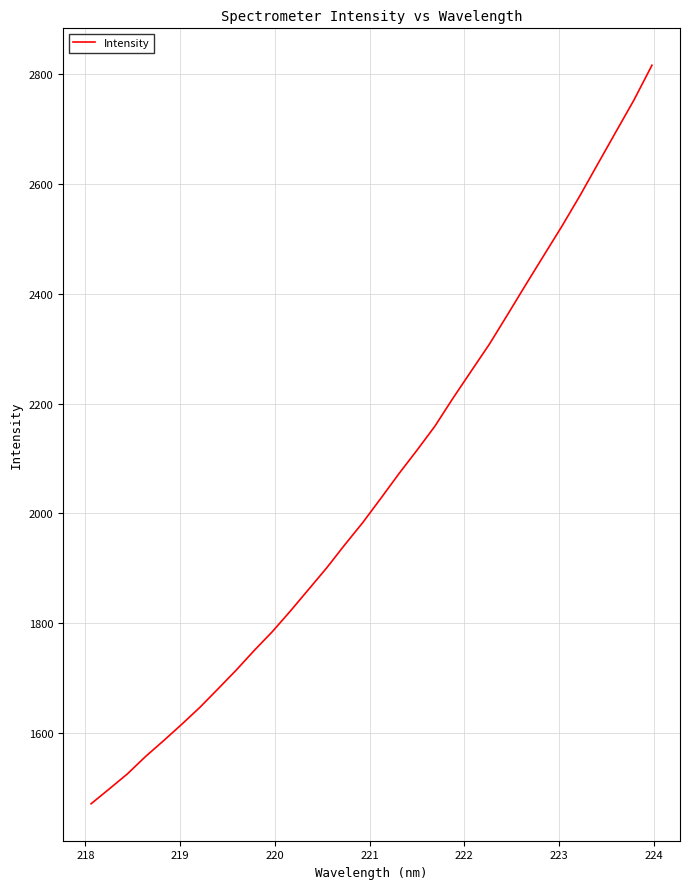

What is the smallest value displayed?

1471.0